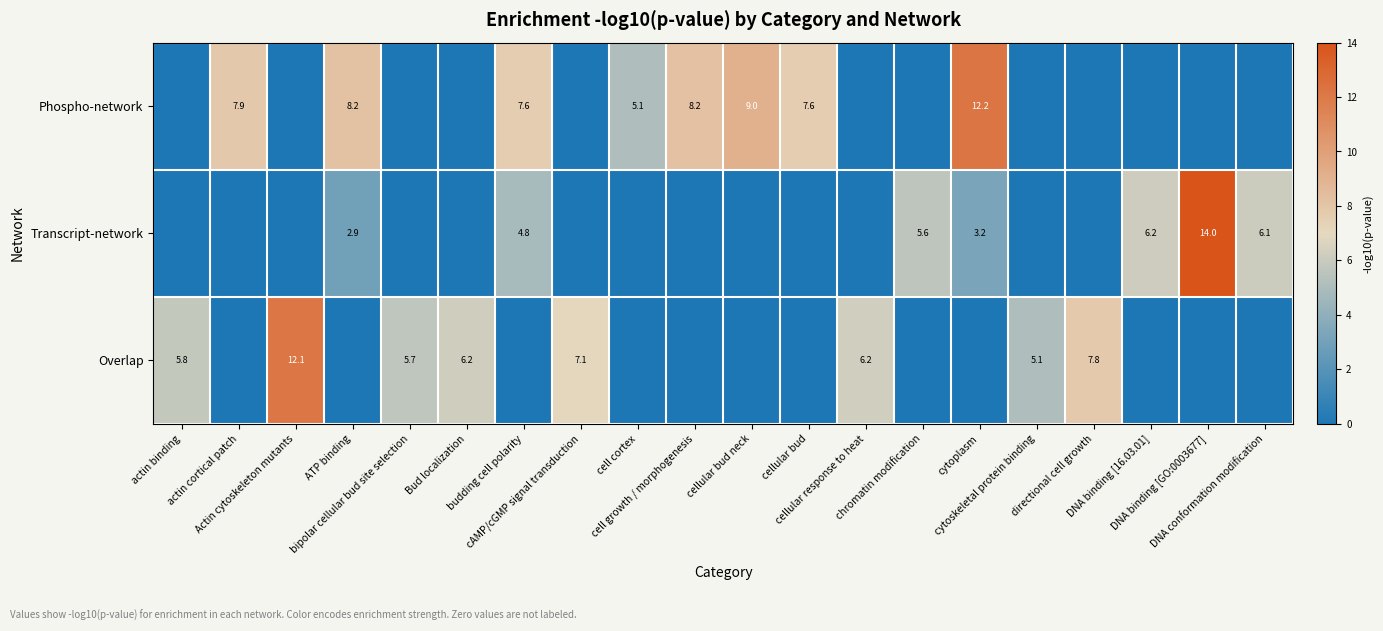

What is the spread (max minus min) of values at cellular response to heat?

6.2